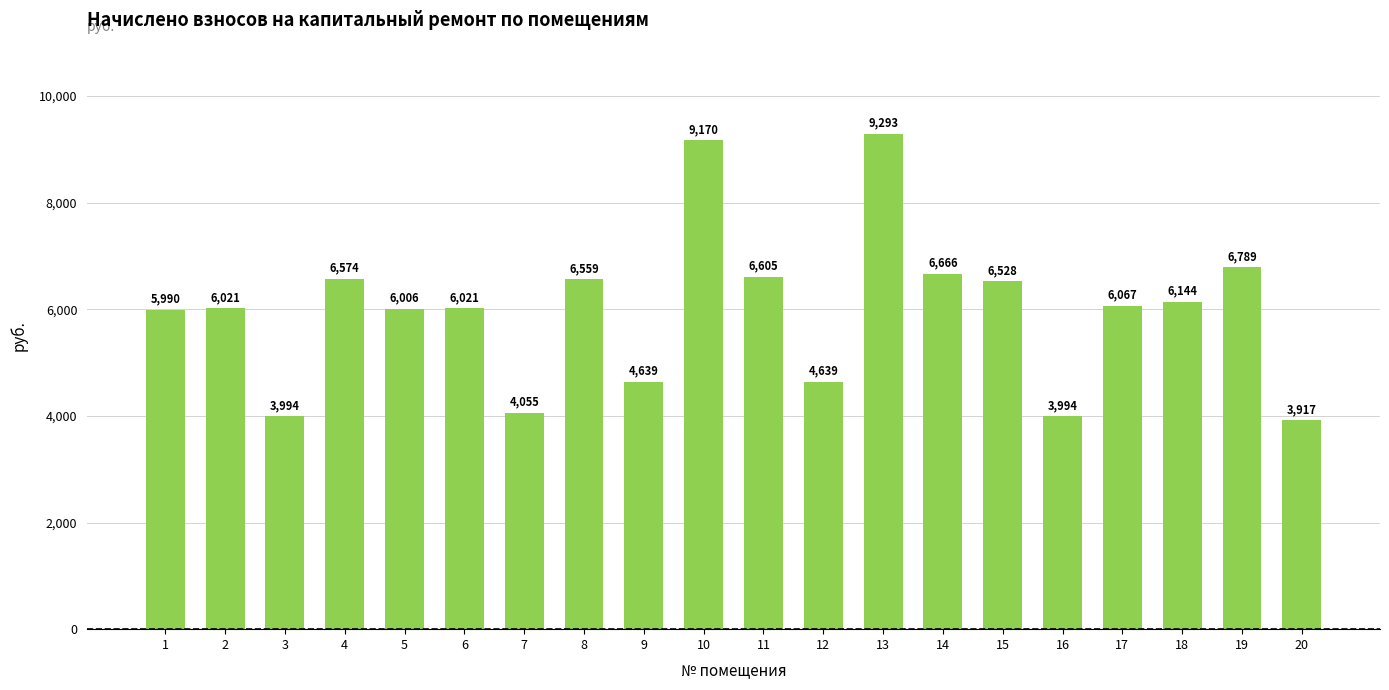

What is the value of the 12th bar from the left?

4638.7